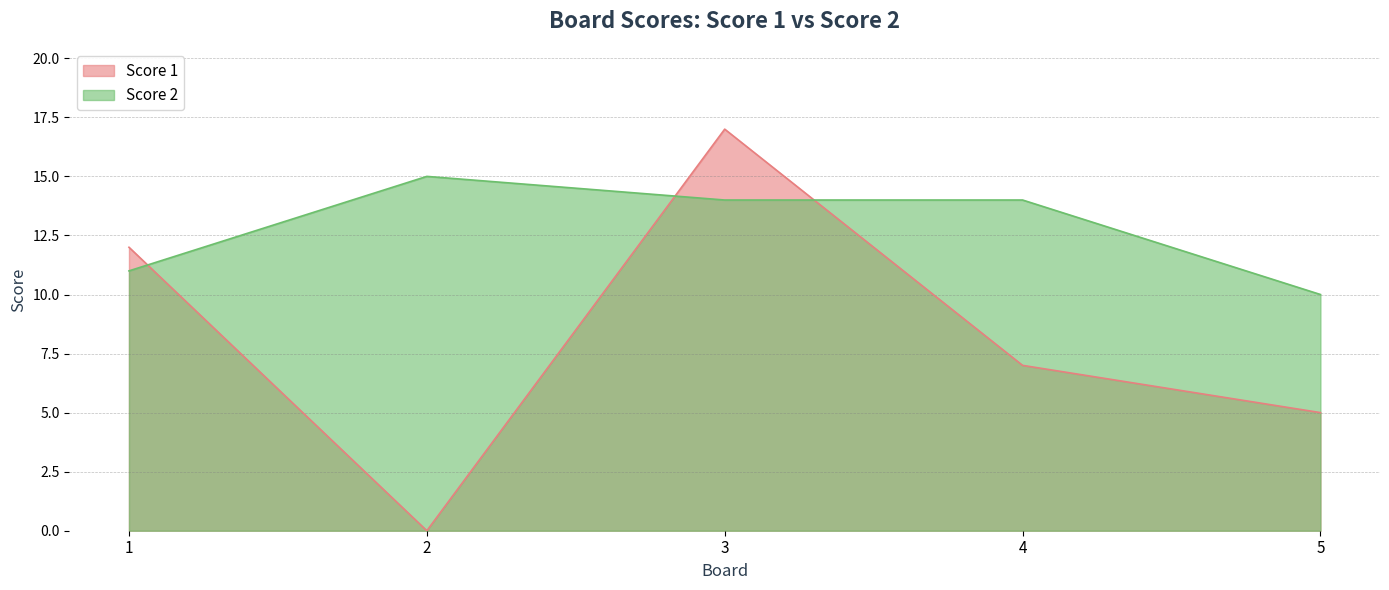

What is the total value across all series at 5?

15